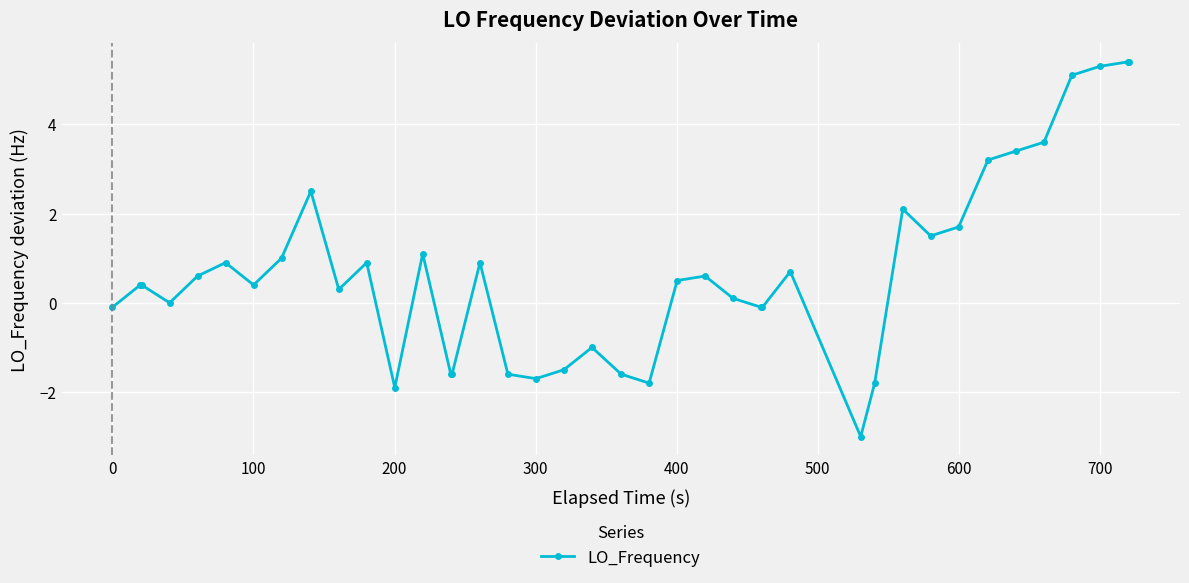

What is the value of the 7th point from the left?

0.4